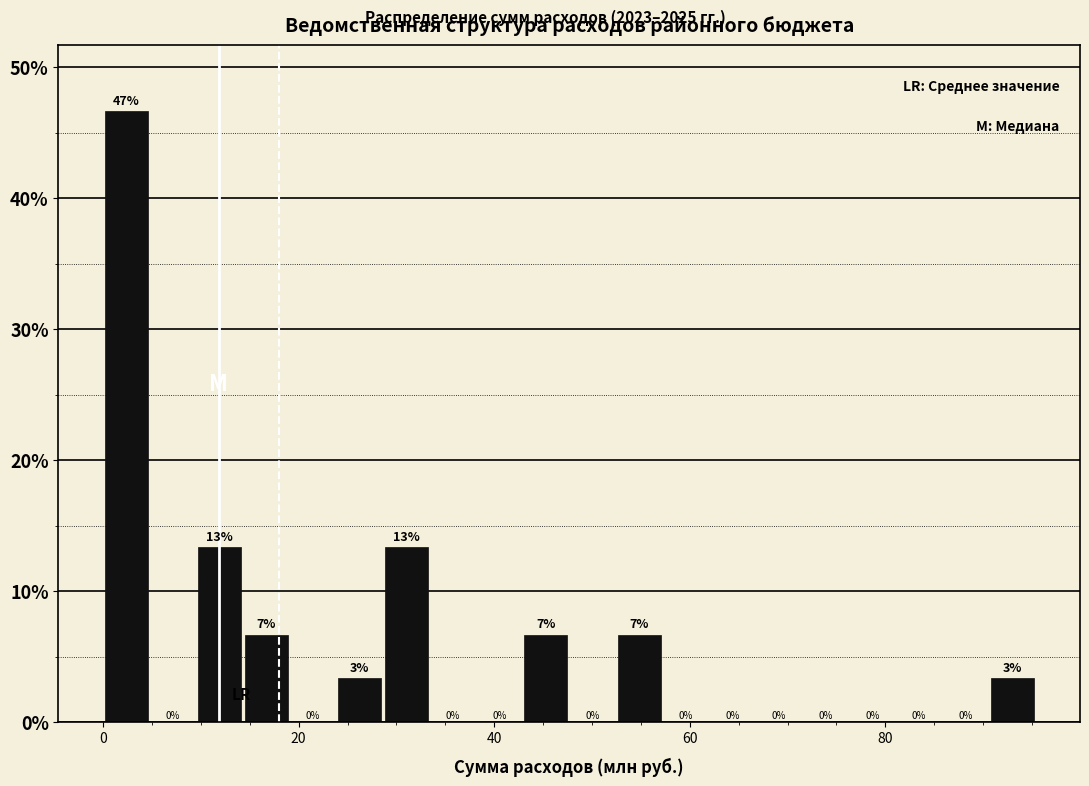

Read against the x-axis, roughly where is the centre of the tallest bar?

2